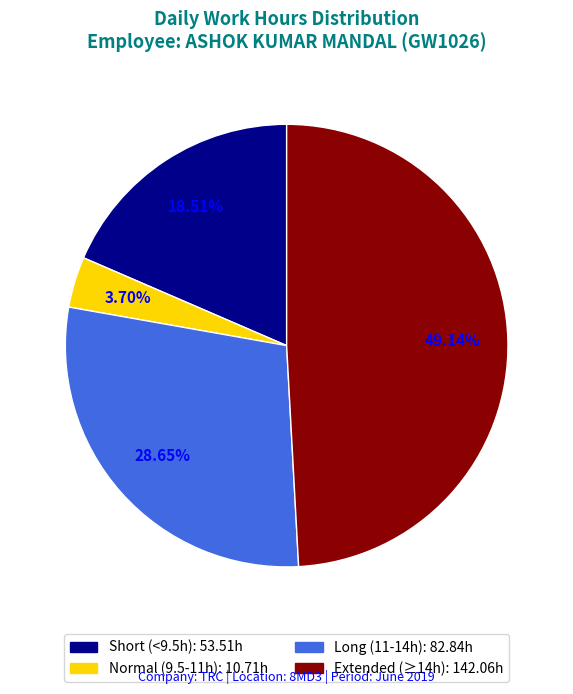

Count the number of slices in the pie.

4